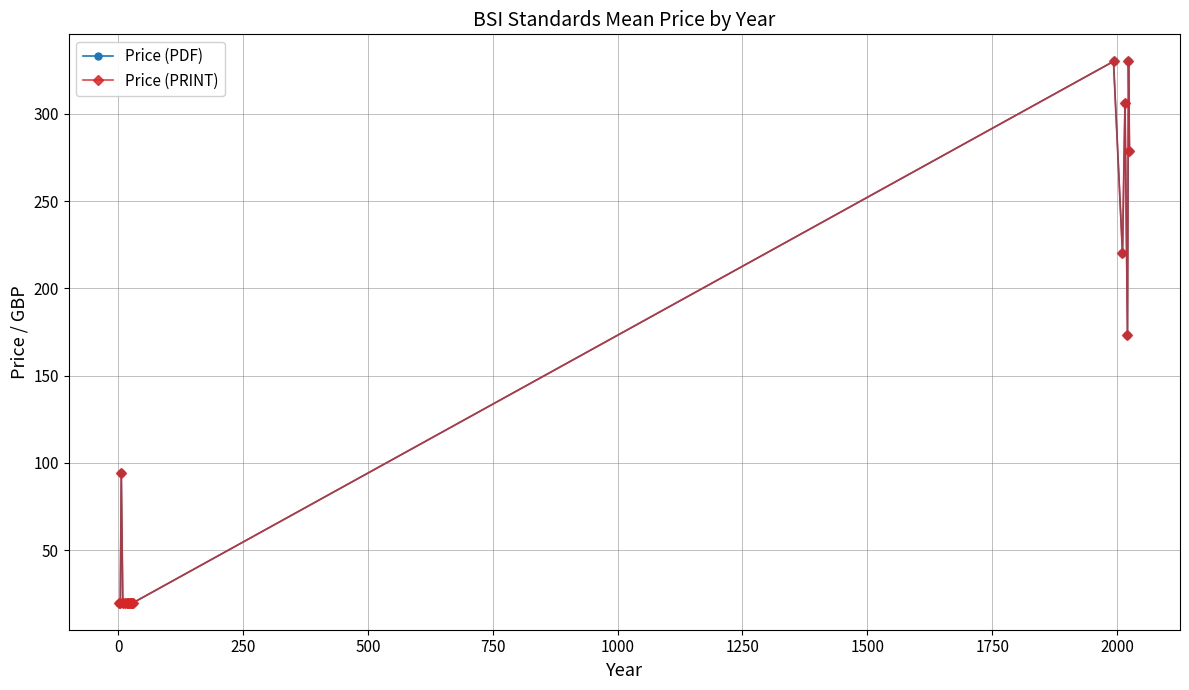

What is the value of the Price (PDF) point at the 16th from the left?

306.0